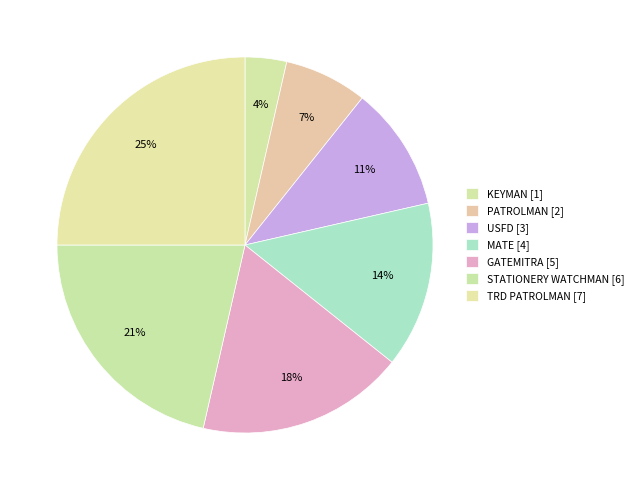

Count the number of slices in the pie.

7